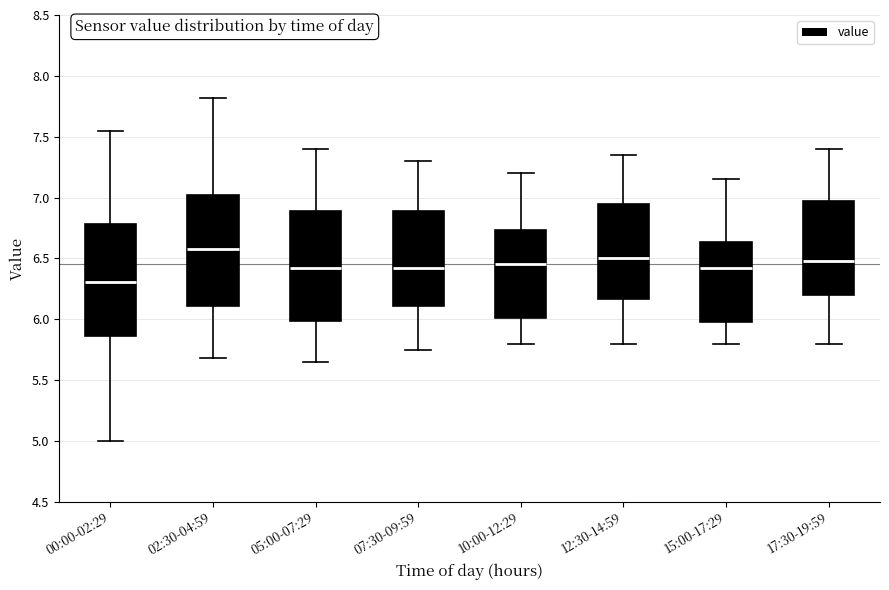

Reading left to right, read every box against the y-axis: the position of its median line, the range the box covers, and the ends of its whiskers. The values are not printed on the chart, so give them approximately, as read against the axis.

00:00-02:29: median 6.30, box 5.85 to 6.80, whiskers 5.00 to 7.55
02:30-04:59: median 6.60, box 6.10 to 7.00, whiskers 5.70 to 7.80
05:00-07:29: median 6.45, box 6.00 to 6.90, whiskers 5.65 to 7.40
07:30-09:59: median 6.45, box 6.10 to 6.90, whiskers 5.75 to 7.30
10:00-12:29: median 6.45, box 6.00 to 6.75, whiskers 5.80 to 7.20
12:30-14:59: median 6.50, box 6.15 to 6.95, whiskers 5.80 to 7.35
15:00-17:29: median 6.45, box 6.00 to 6.65, whiskers 5.80 to 7.15
17:30-19:59: median 6.50, box 6.20 to 7.00, whiskers 5.80 to 7.40